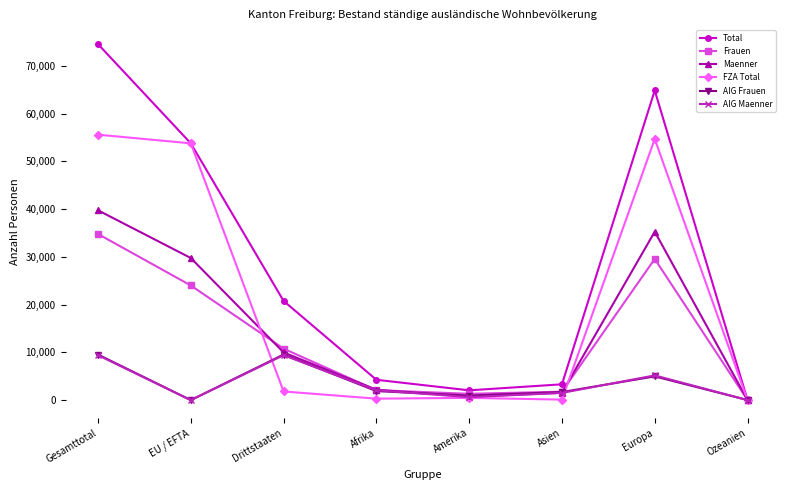

What is the average value of the FZA Total series?

20846